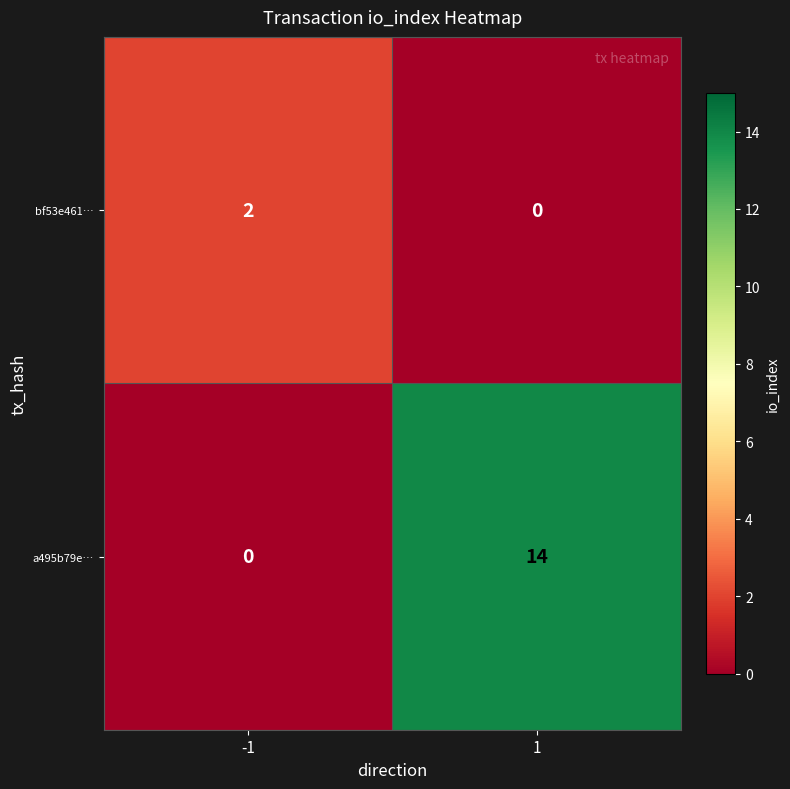

Is it true that bf53e461… equals -1 at 1?

False